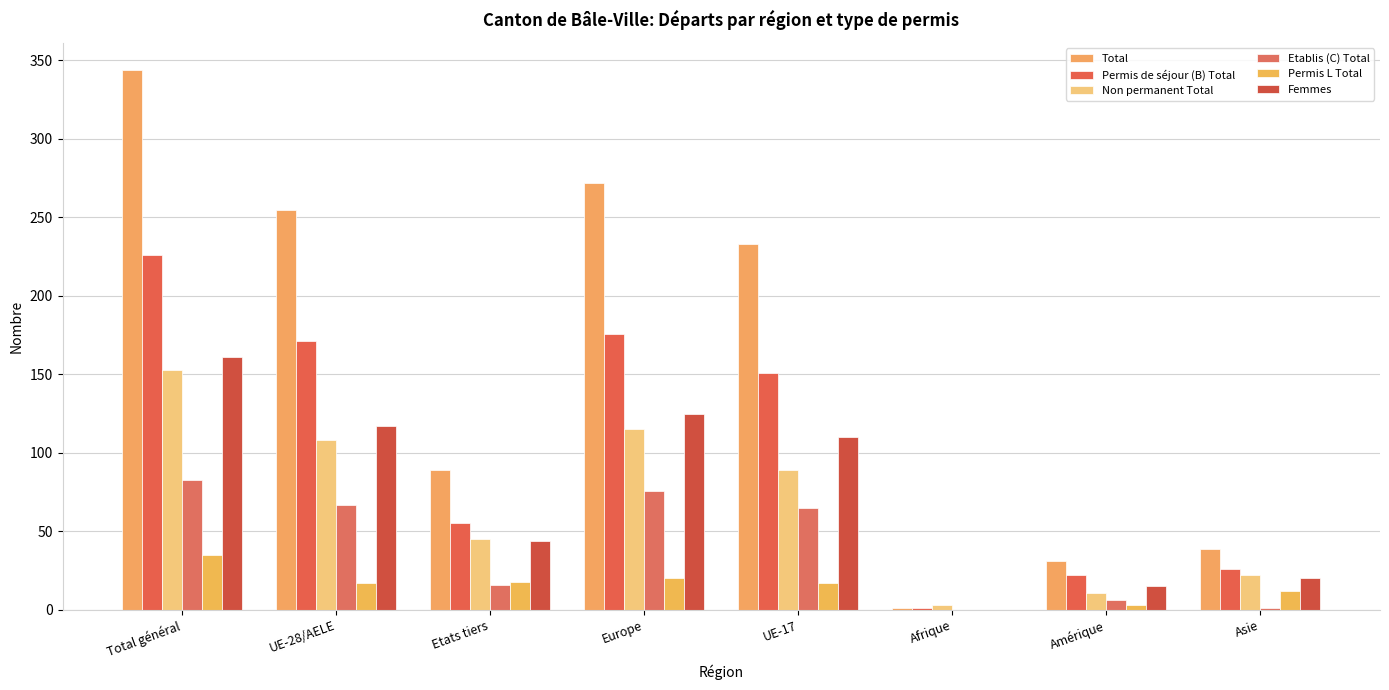

How many categories are shown in the chart?

8